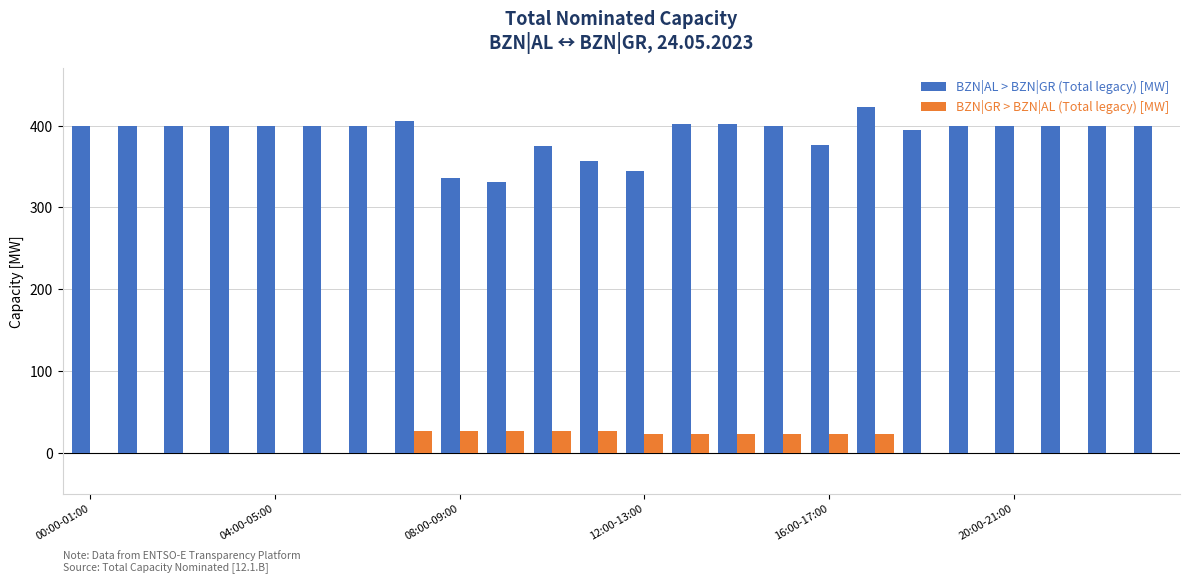

What is the average value of the BZN|AL > BZN|GR (Total legacy) [MW] series?

389